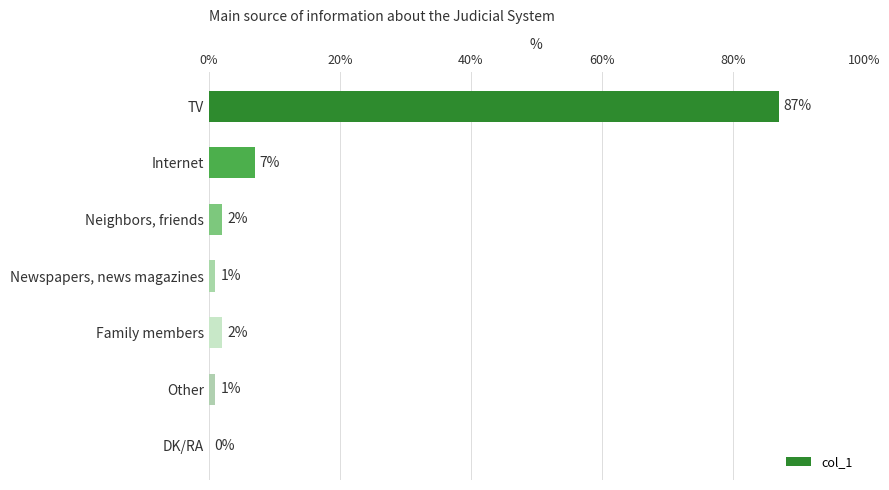

Which has a higher value, Internet or TV?

TV